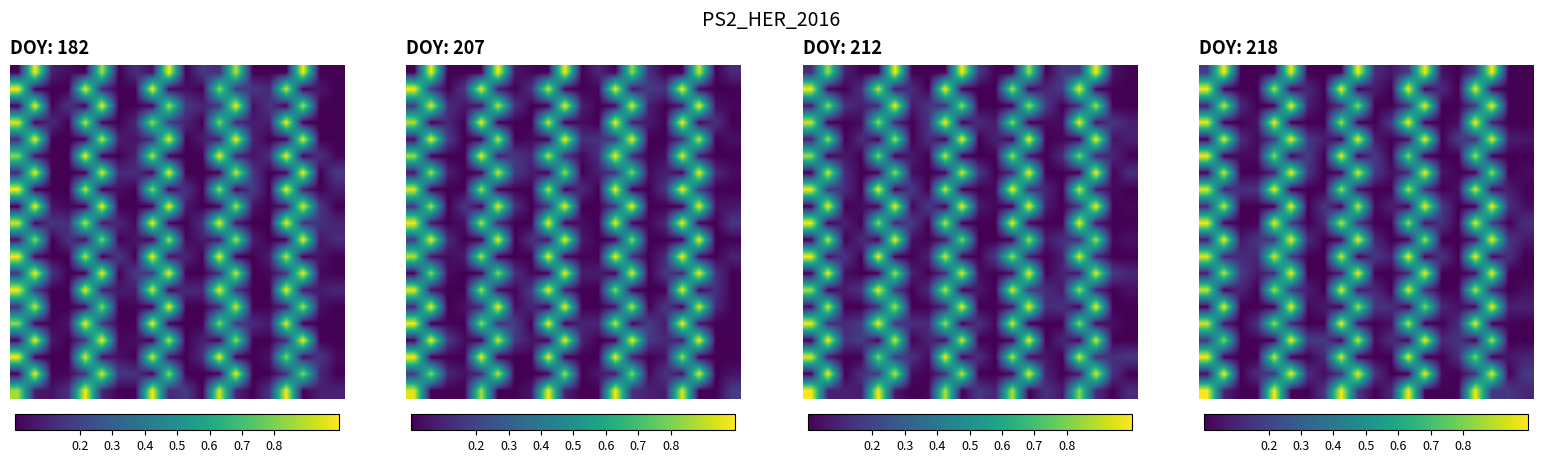

Count the number of data series in this chart.

20